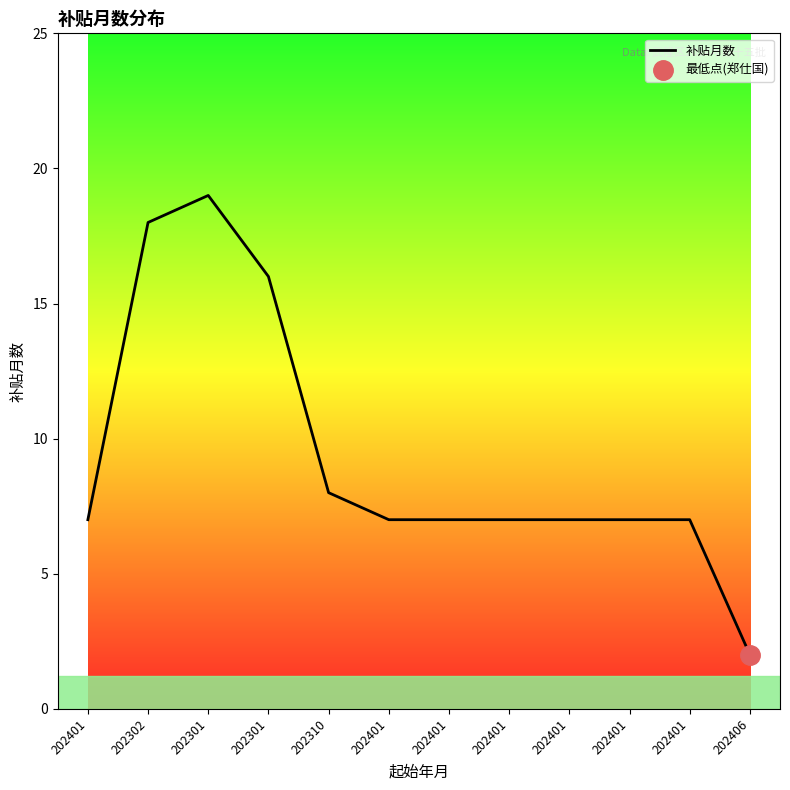

What is the average value?

9